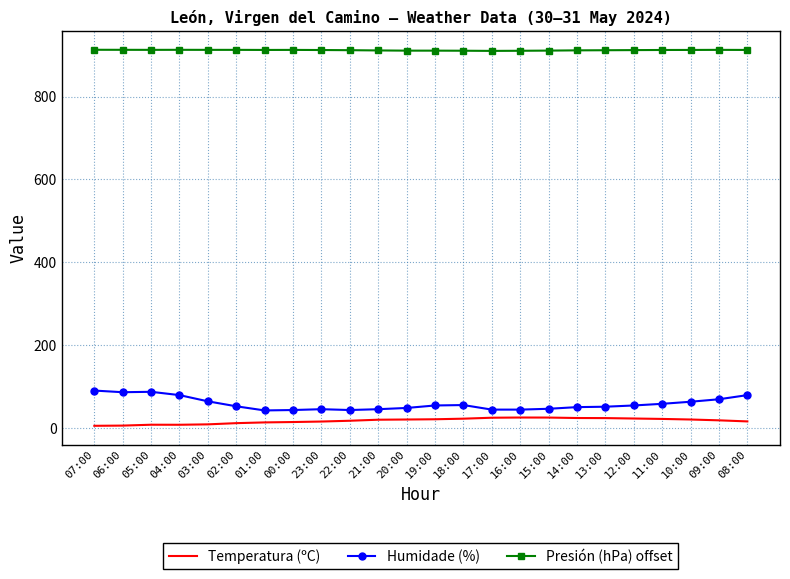

In Temperatura (ºC), how many points are lower than both neighbors (excluding endpoints)?

1